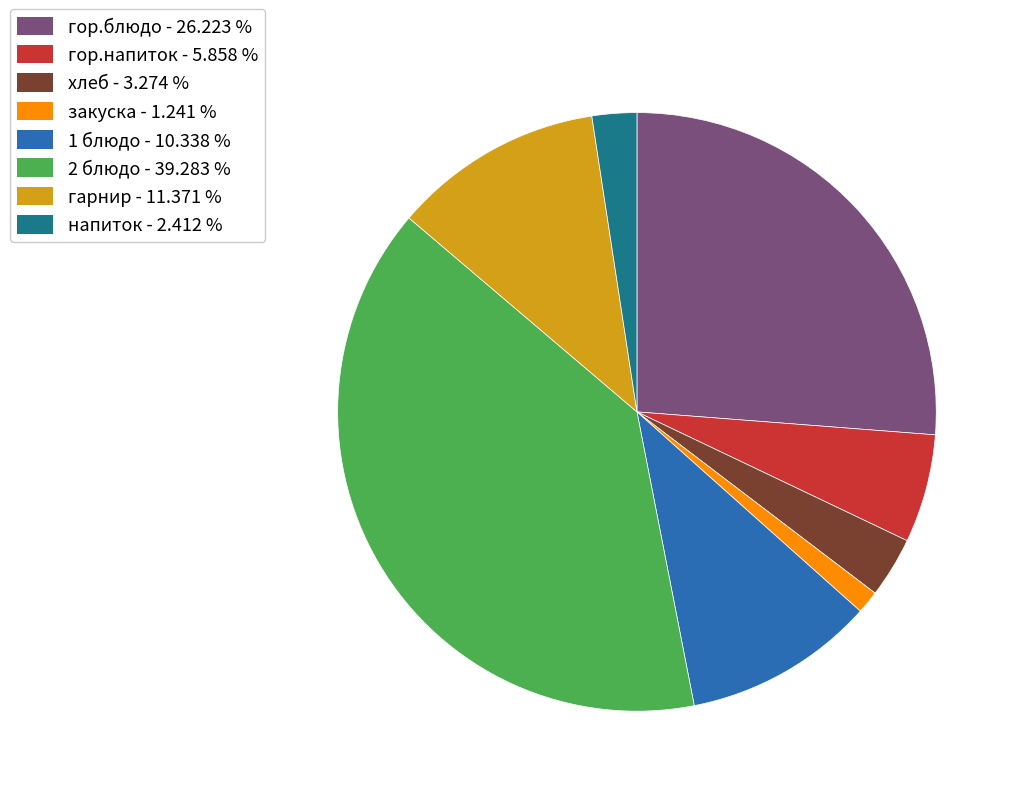

What is the smallest slice in the pie chart?

закуска